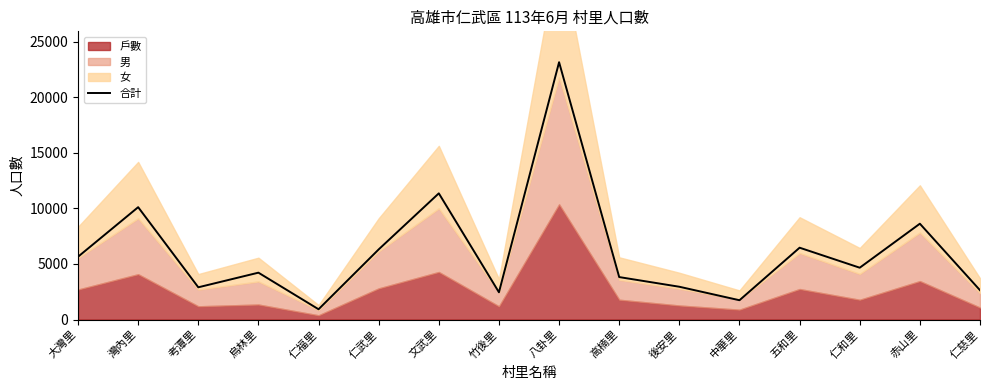

True or false: the data shows 3937 at 仁武里.

False